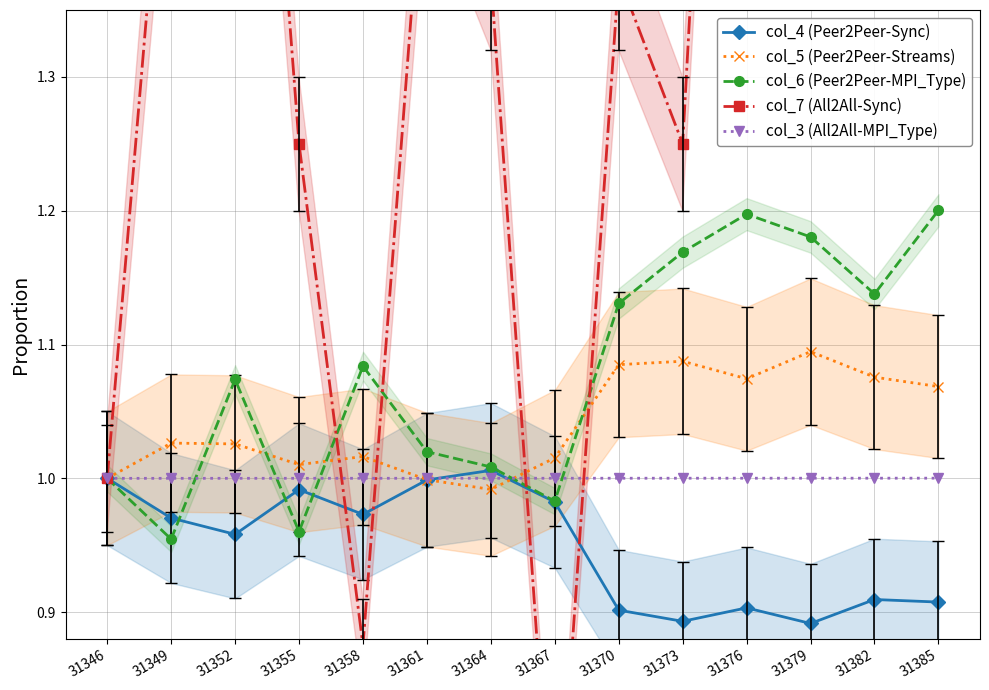

What is the difference between the col_6 (Peer2Peer-MPI_Type) values at 31358 and 31379?

0.1